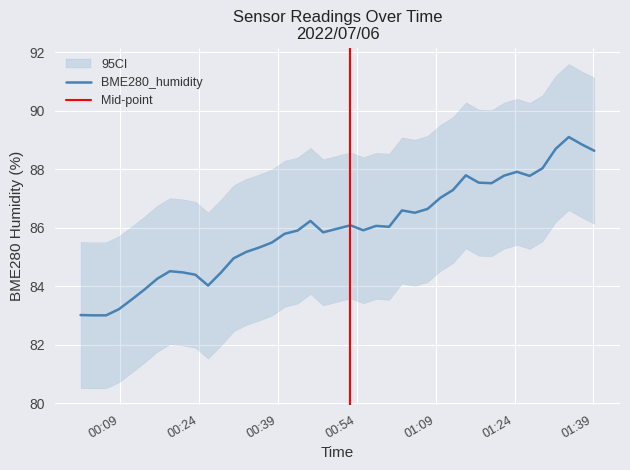

Where is the data nearest to the value 86?

2022/07/06 01:00:08